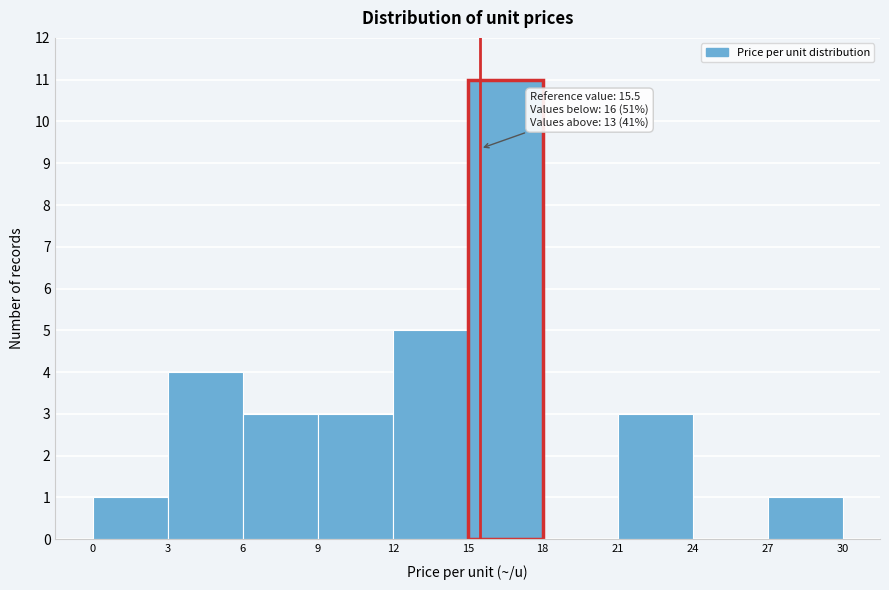

Which range on the x-axis has the tallest bar?

15 to 18